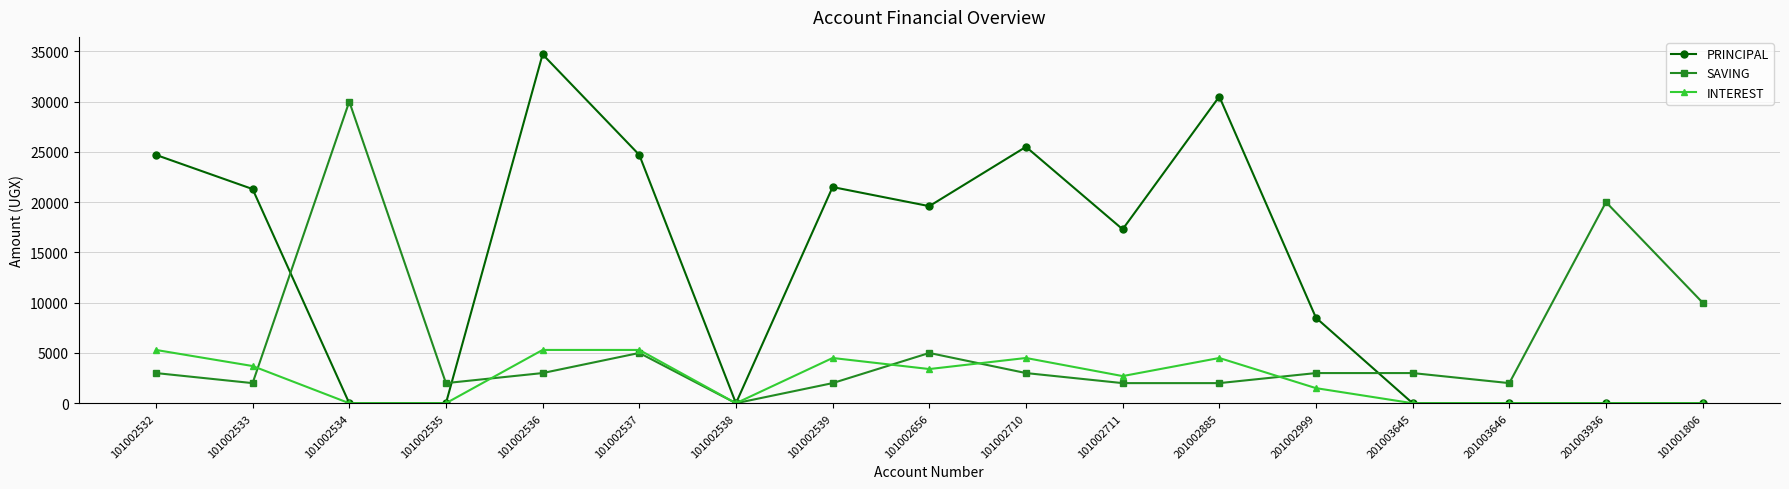

What is the label of the 9th point from the right?

101002656